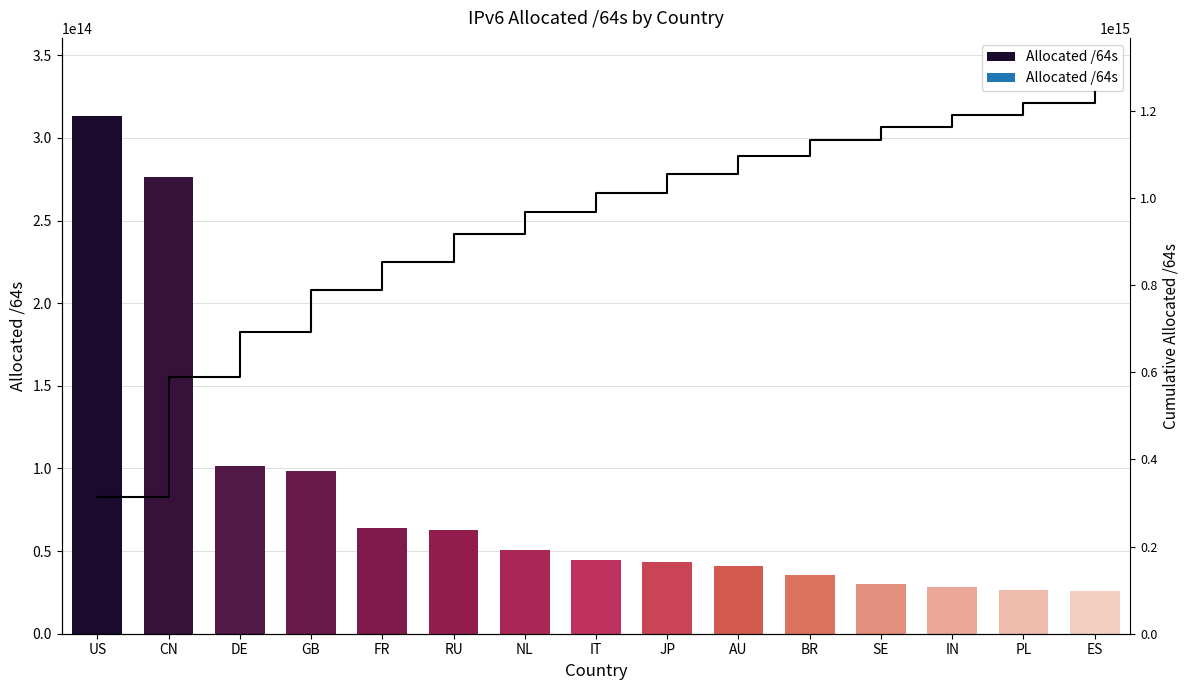

What is the change in value from DE to IT?

-56474303266816